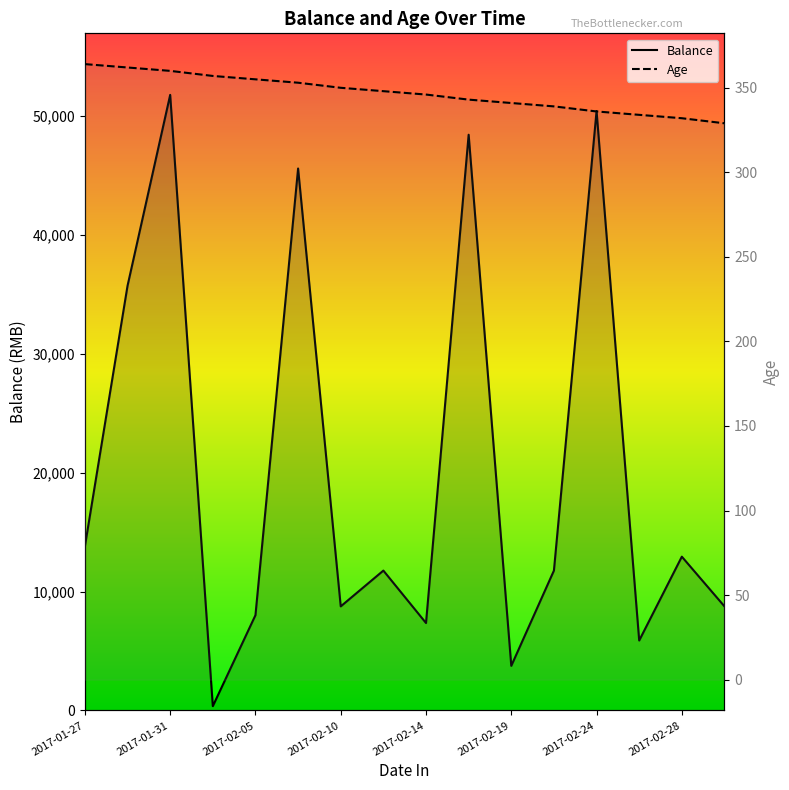

What is the average value of the Balance series?

20309